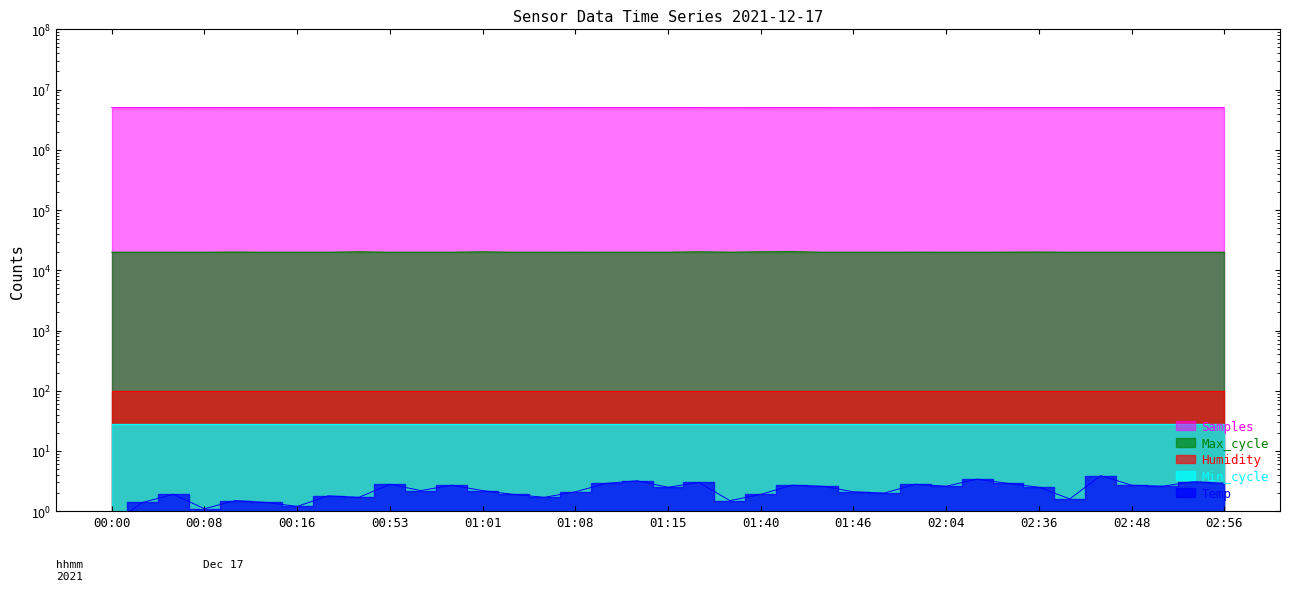

The value of Samples at 02:38 is 1501624.9. True or false?

False